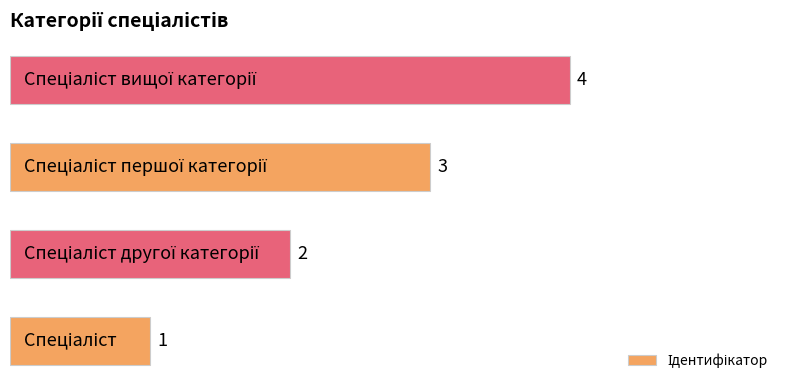

How many values are between 2 and 4?

3